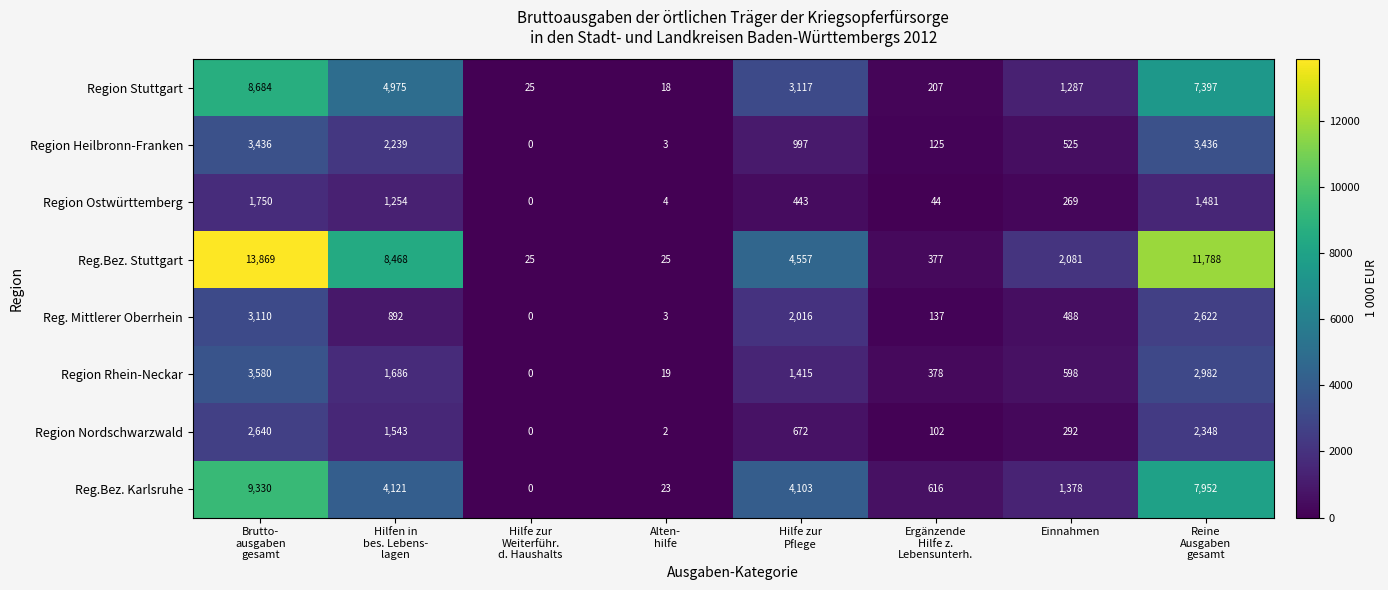

Which series has the widest spread of values?

Reg.Bez. Stuttgart